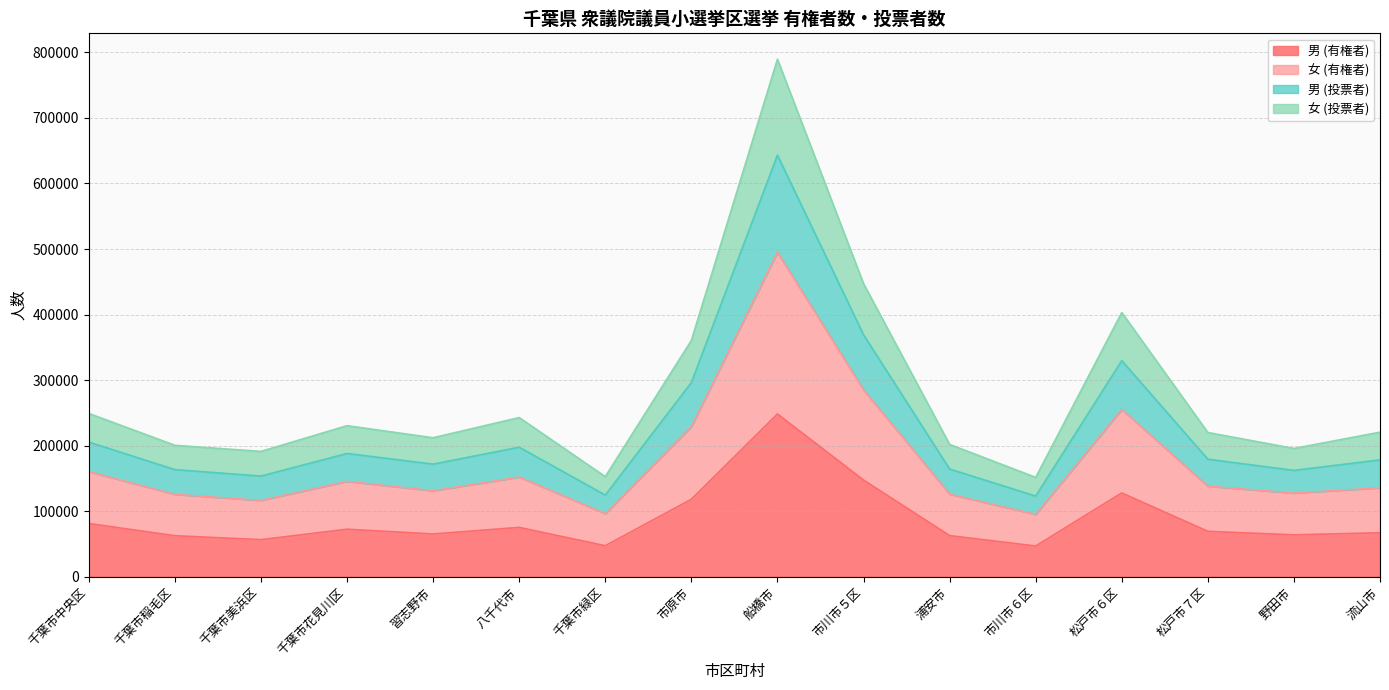

What is the smallest value displayed?

46772